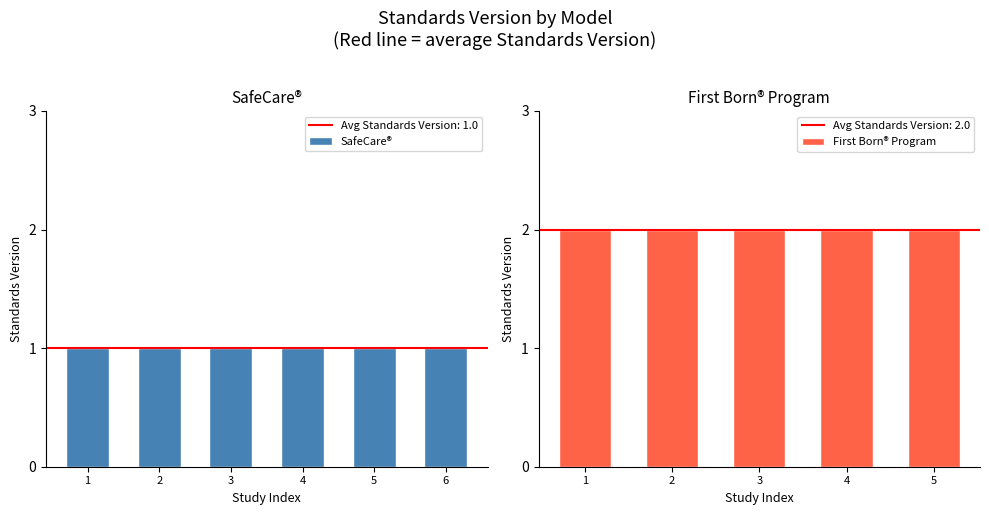

The value of First Born® Program at WWHV003837 is 1. True or false?

False